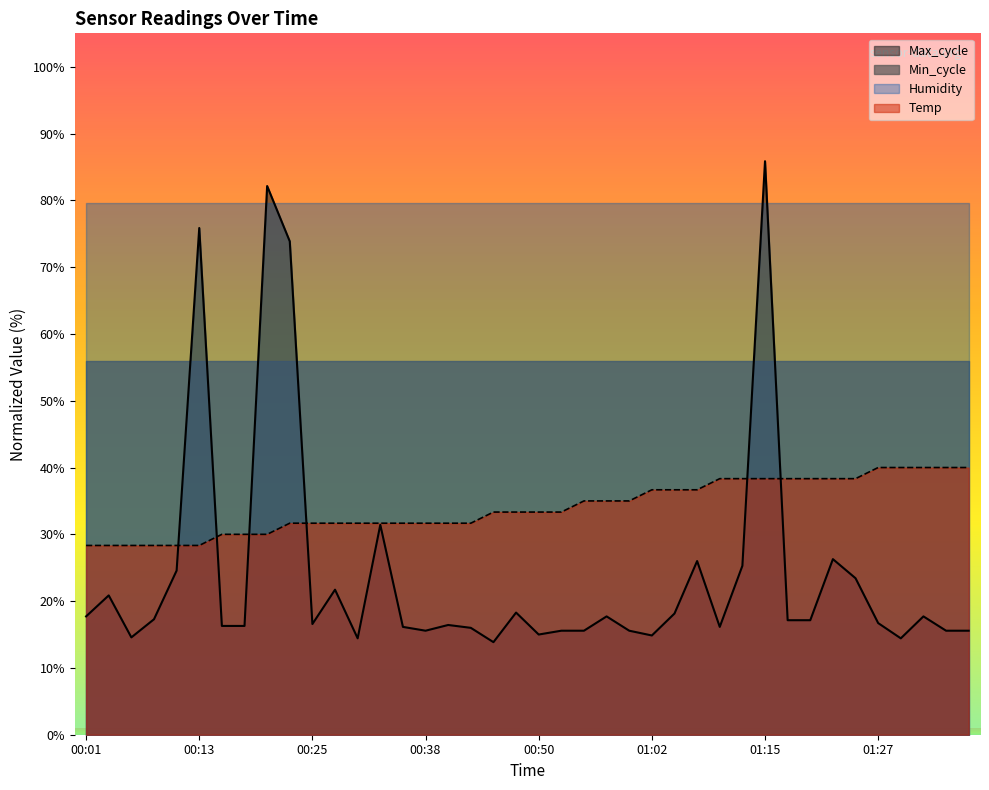

What is the minimum value shown in the chart?

13.9